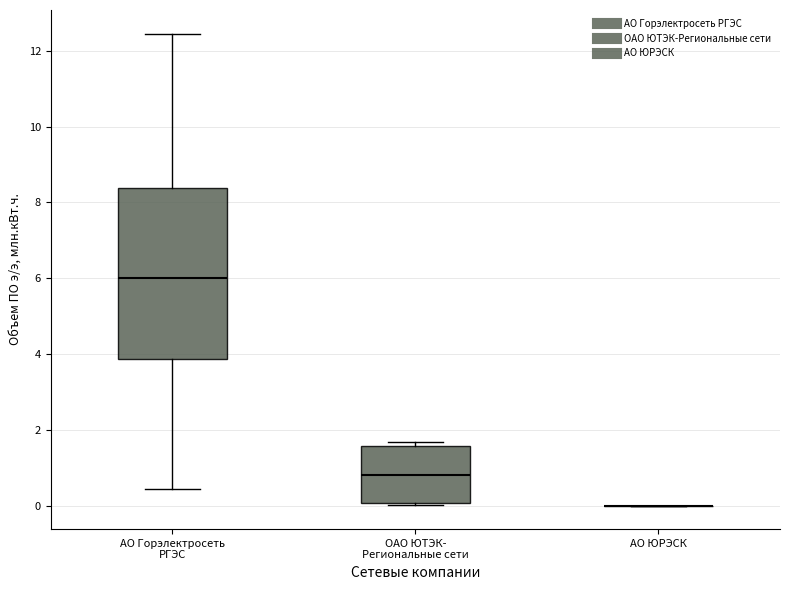

Reading left to right, transcribe this box plot: for each box, give where its median line is, the range the box spans, and where its two whiskers end, as read against the y-axis. The values are not printed on the chart, so give them approximately, as read against the axis.

АО Горэлектросеть РГЭС: median 6.0, box 3.8 to 8.4, whiskers 0.4 to 12.4
ОАО ЮТЭК- Региональные сети: median 0.8, box 0.0 to 1.6, whiskers 0.0 to 1.6 (just above the box's upper edge)
АО ЮРЭСК: box collapsed to a line at 0.0, whiskers 0.0 to 0.0